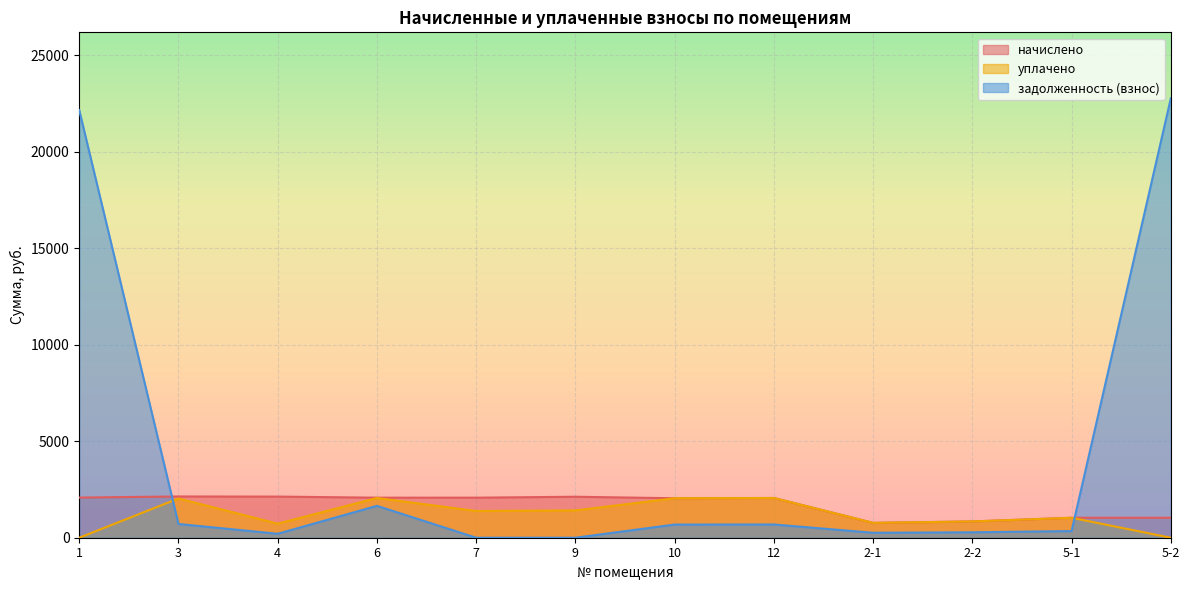

What is the maximum value shown in the chart?

22760.8